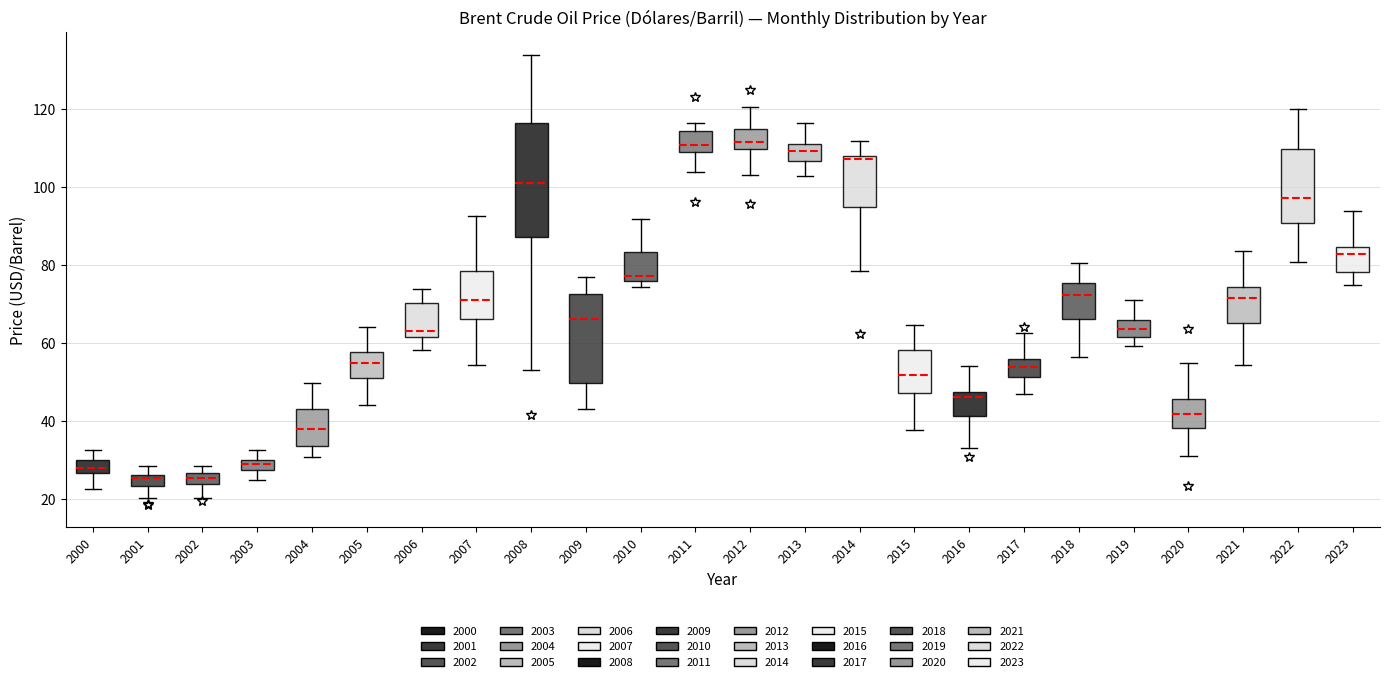

Where does the lower whisker of the box at x = 2017 end on the y-axis? The values are not printed on the chart, so give them approximately, as read against the axis.

46